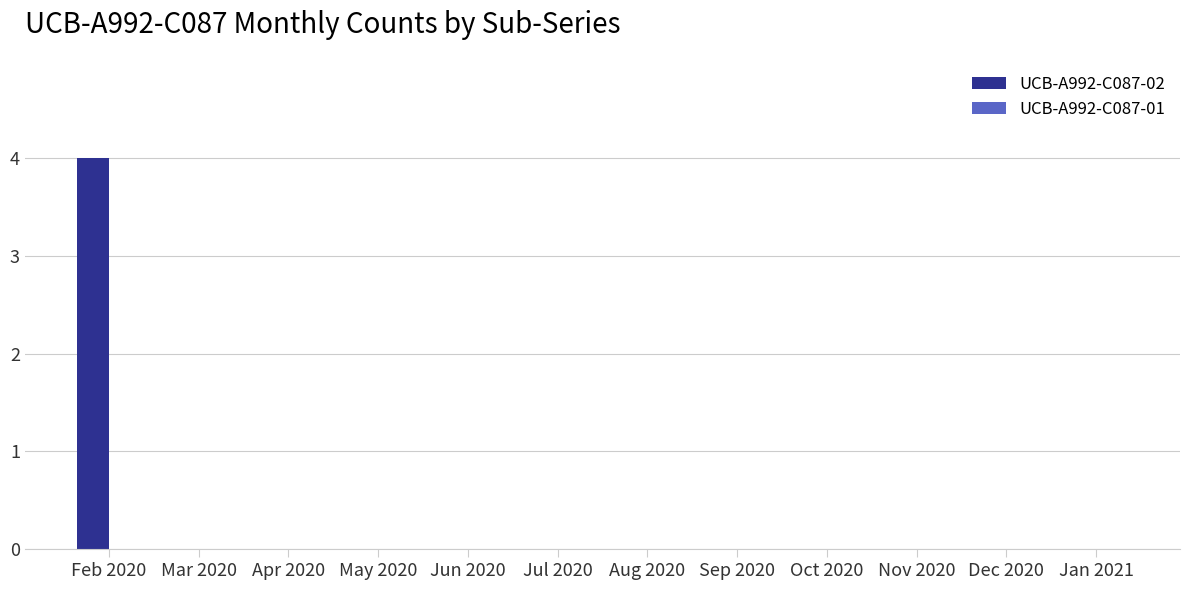

Reading right to left, transcribe all the data shown in this chart.

Jan 2021=0	Dec 2020=0	Nov 2020=0	Oct 2020=0	Sep 2020=0	Aug 2020=0	Jul 2020=0	Jun 2020=0	May 2020=0	Apr 2020=0	Mar 2020=0	Feb 2020=4